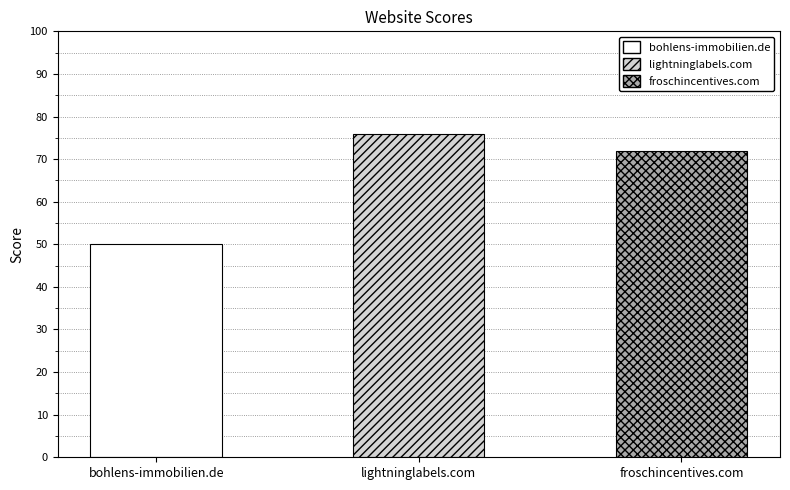

What is the difference between the values at bohlens-immobilien.de and lightninglabels.com?

26